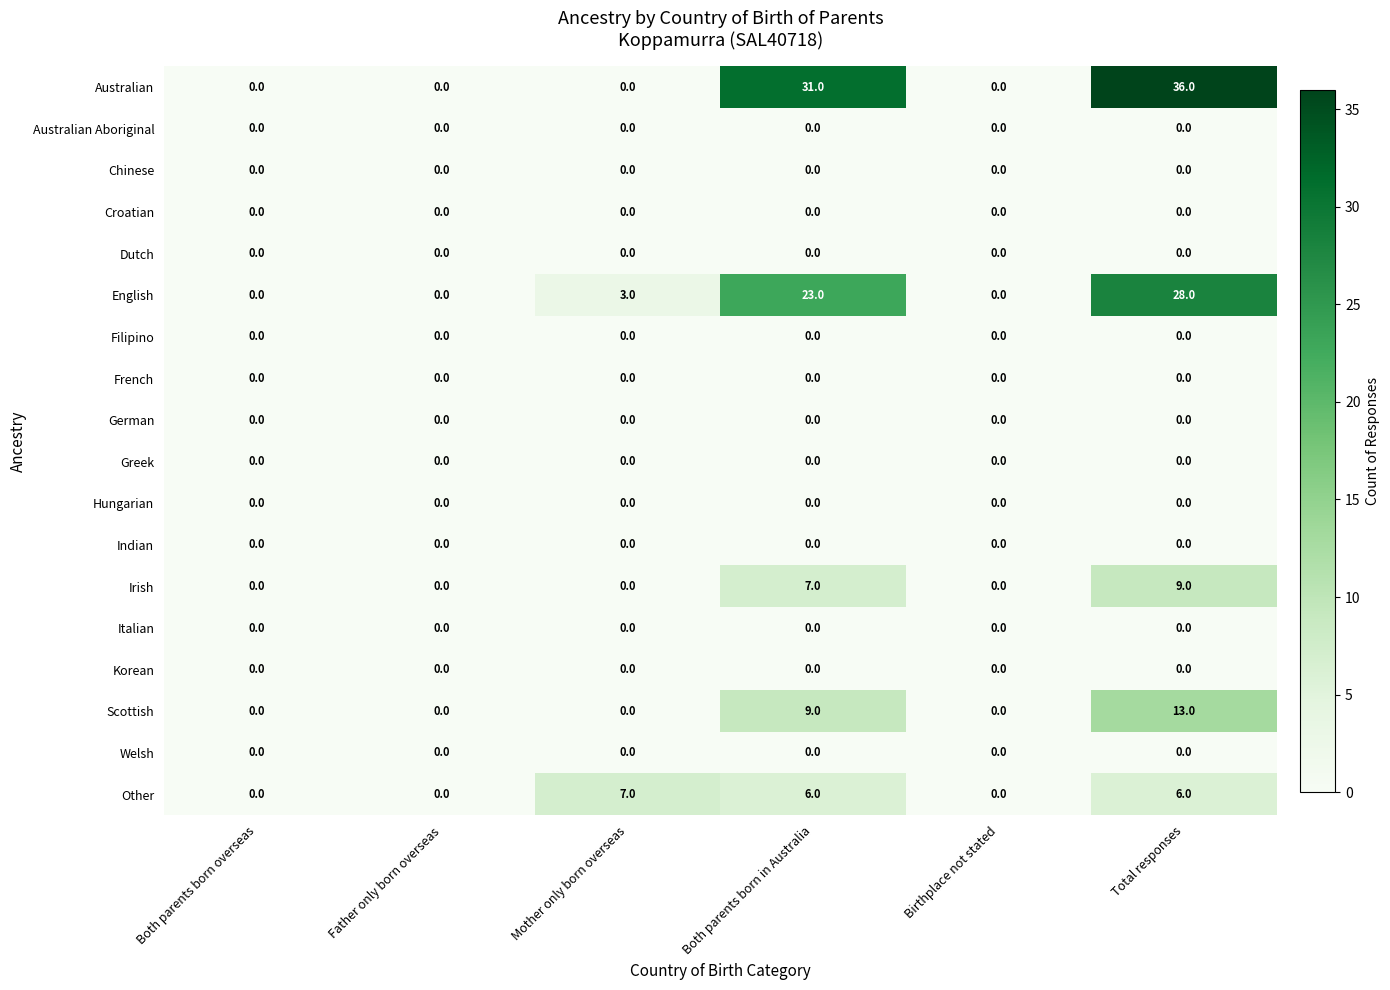

What is the sum of the English values at Total responses and Both parents born overseas?

28